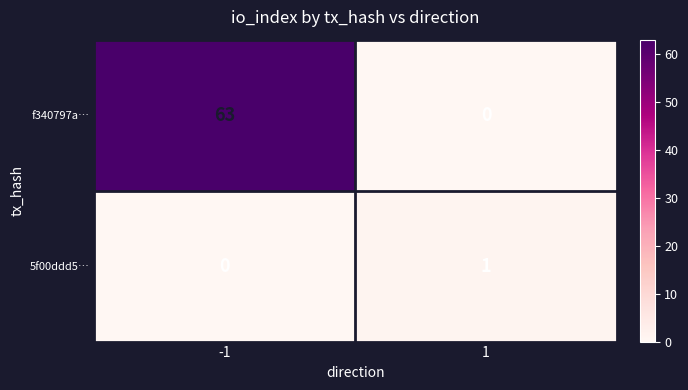

Reading left to right, what are all the values shown in this chart?

f340797a…: 63	0
5f00ddd5…: 0	1